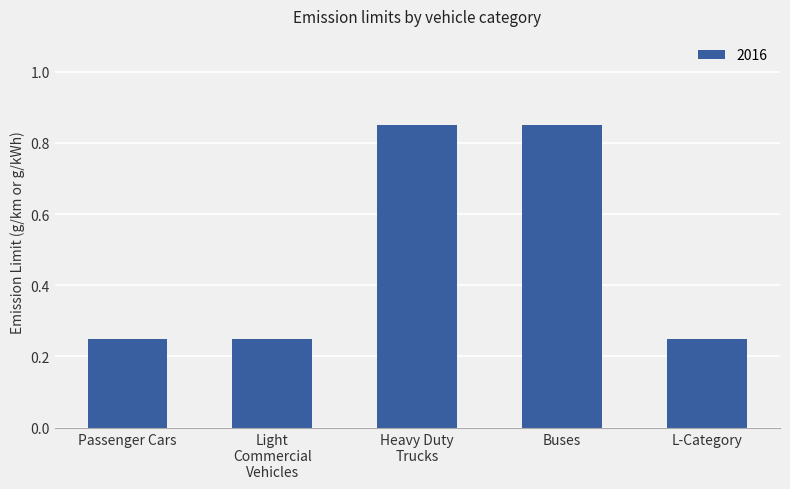

Count the values in the range 0 to 1.

5